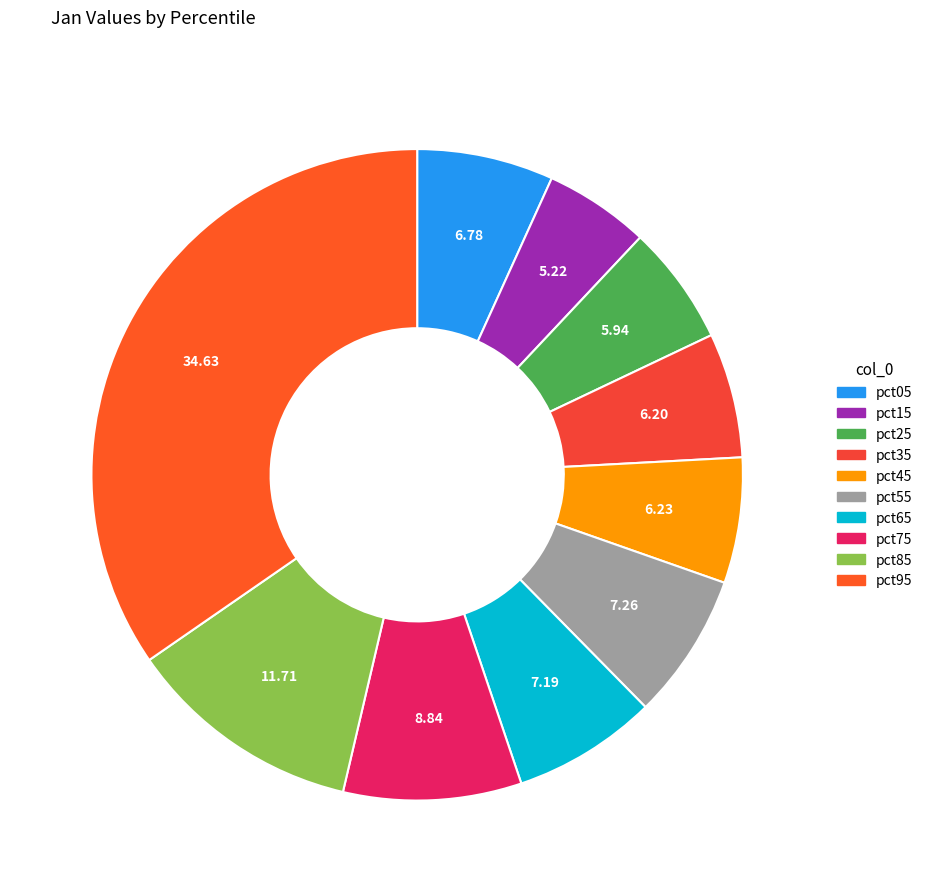

What percentage do pct65 and pct15 together represent?

12.4%